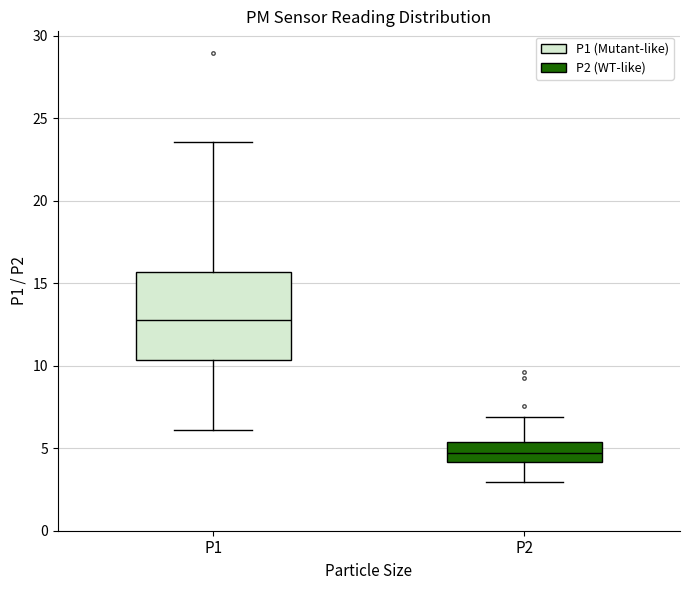

Reading left to right, read every box against the y-axis: the position of its median line, the range the box covers, and the ends of its whiskers. The values are not printed on the chart, so give them approximately, as read against the axis.

P1: median 13.0, box 10.5 to 15.5, whiskers 6.0 to 23.5
P2: median 4.5, box 4.0 to 5.5, whiskers 3.0 to 7.0